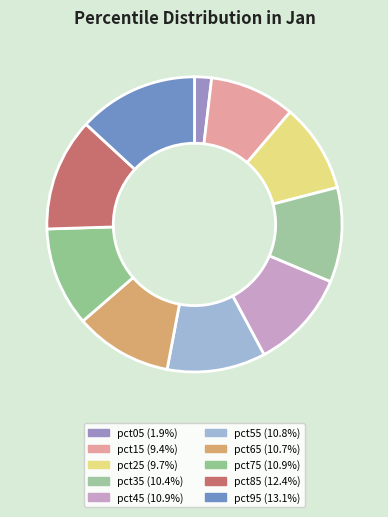

Does any single category account for the majority?

No